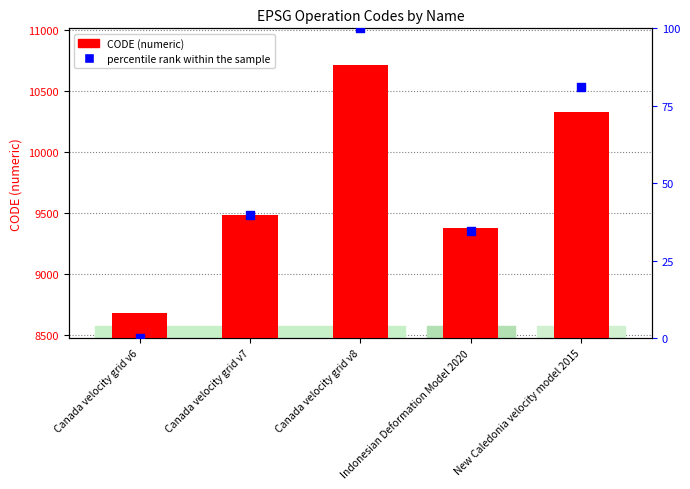

What is the total value across all series at Canada velocity grid v6?

8676.0